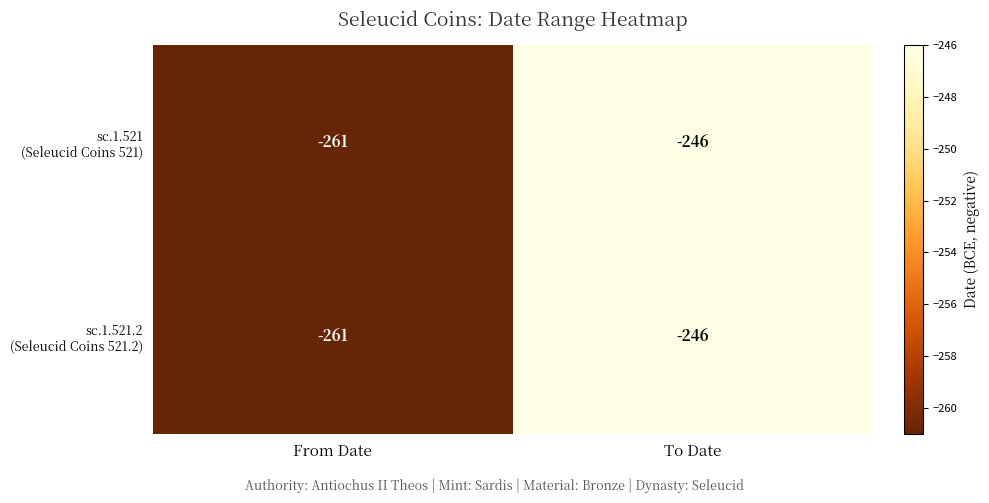

What is the smallest value displayed?

-261